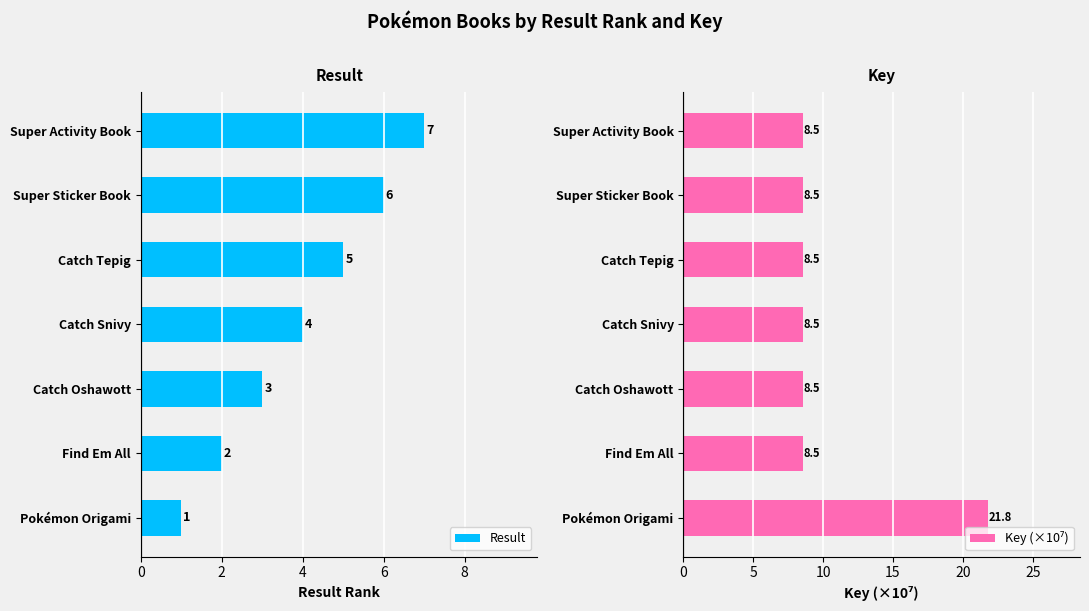

What is the smallest value displayed?

1.0